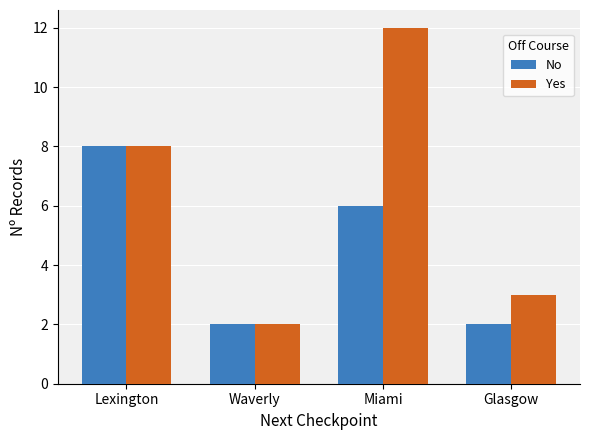

Which series has the widest spread of values?

Yes